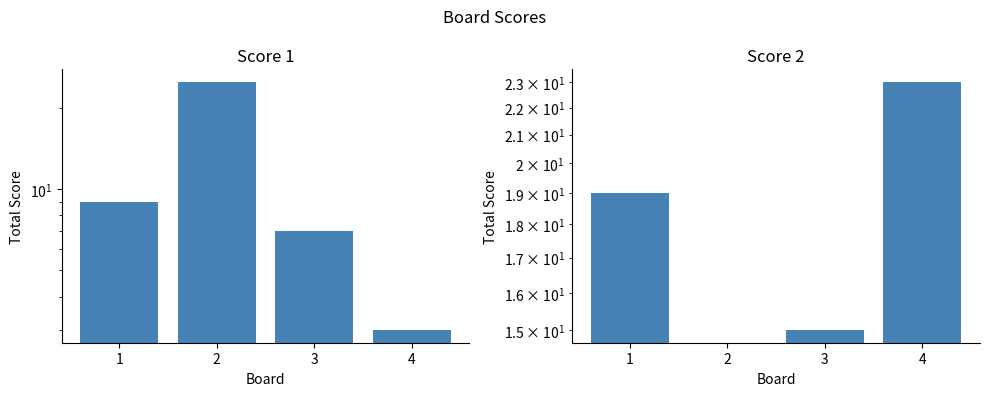

What is the value of the Score 2 bar at the 4th from the left?

23